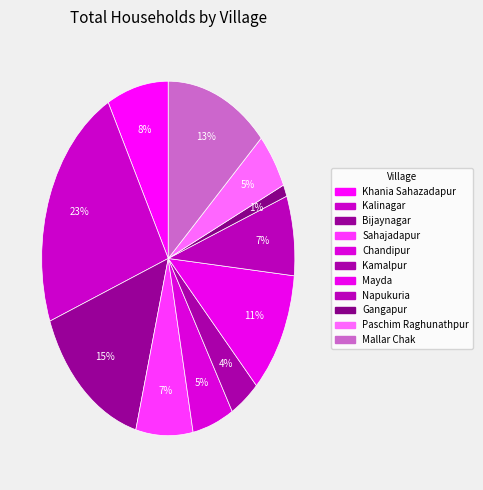

Rank the categories by value from highest to lowest.

Kalinagar, Bijaynagar, Mallar Chak, Mayda, Khania Sahazadapur, Napukuria, Sahajadapur, Chandipur, Paschim Raghunathpur, Kamalpur, Gangapur